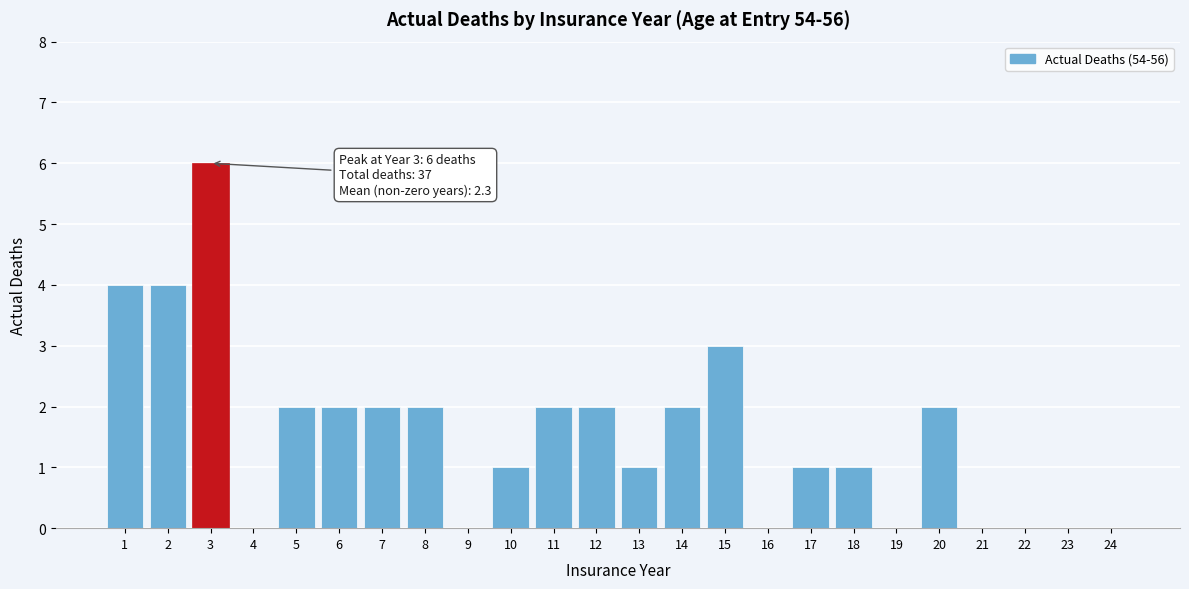

Reading left to right, transcribe all the data shown in this chart.

1=4	2=4	3=6	4=0	5=2	6=2	7=2	8=2	9=0	10=1	11=2	12=2	13=1	14=2	15=3	16=0	17=1	18=1	19=0	20=2	21=0	22=0	23=0	24=0